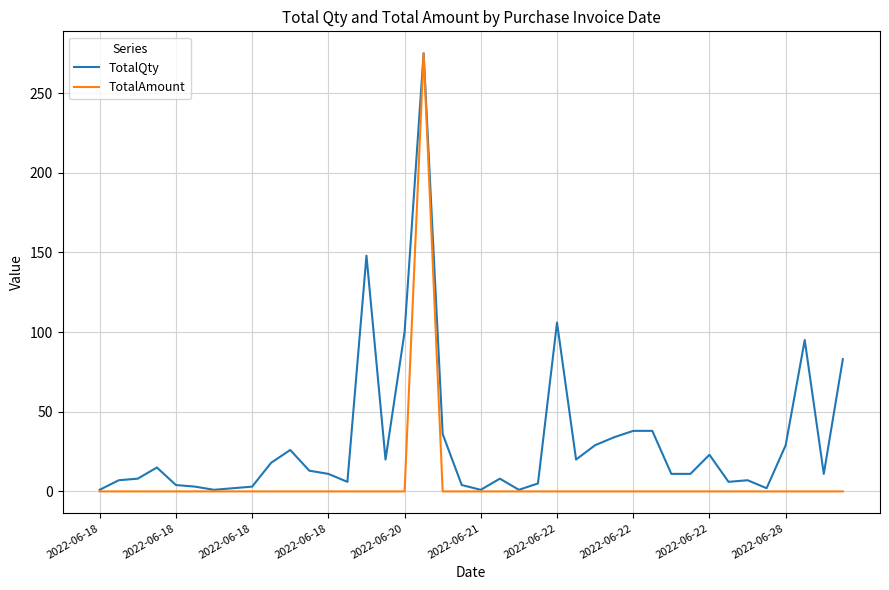

Which series has the largest total across all categories?

TotalQty